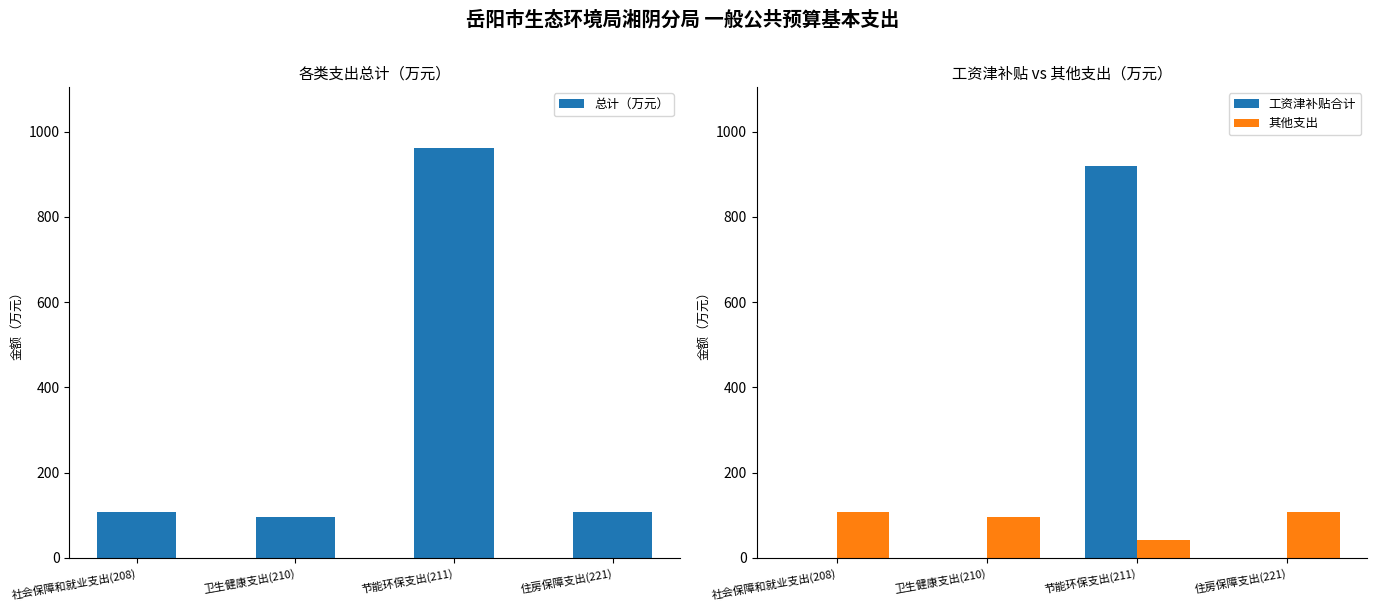

What position from the right is 住房保障支出(221)?

1